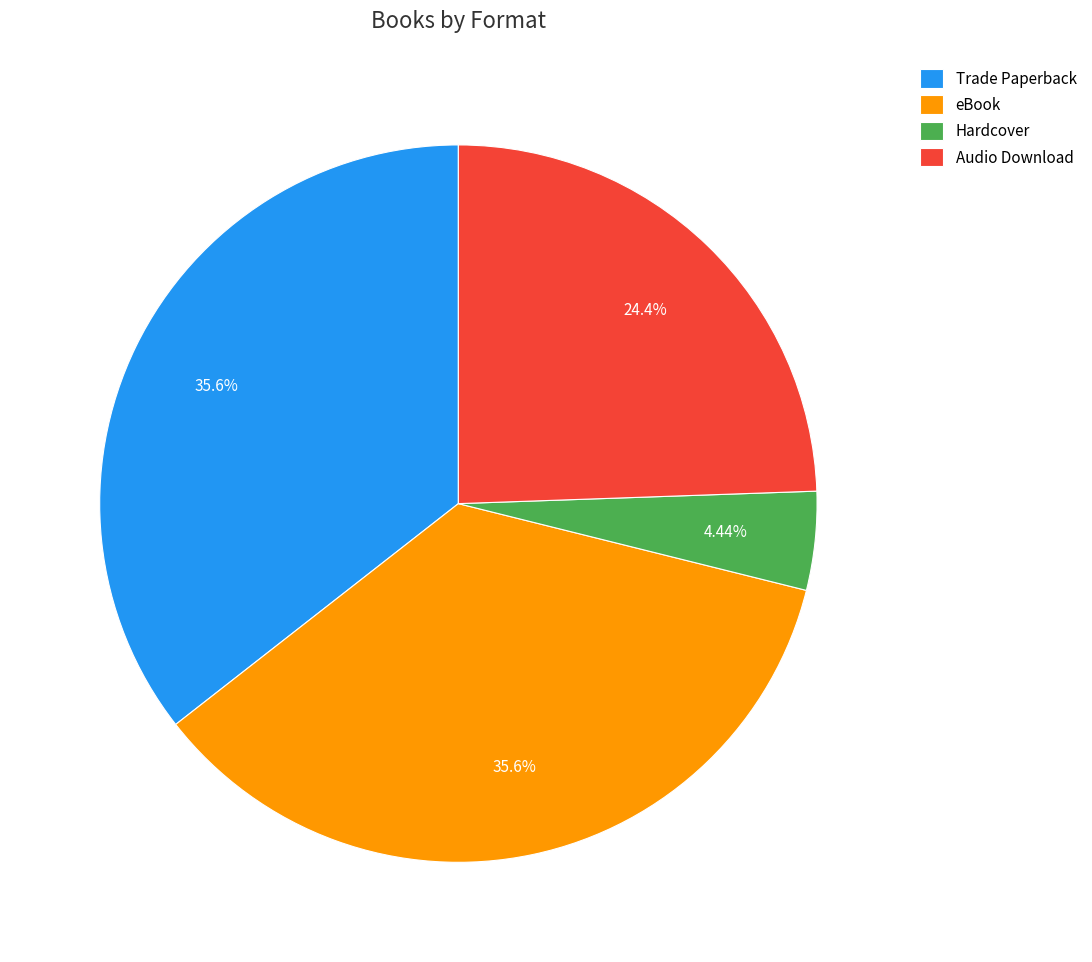

What is the smallest slice in the pie chart?

Hardcover